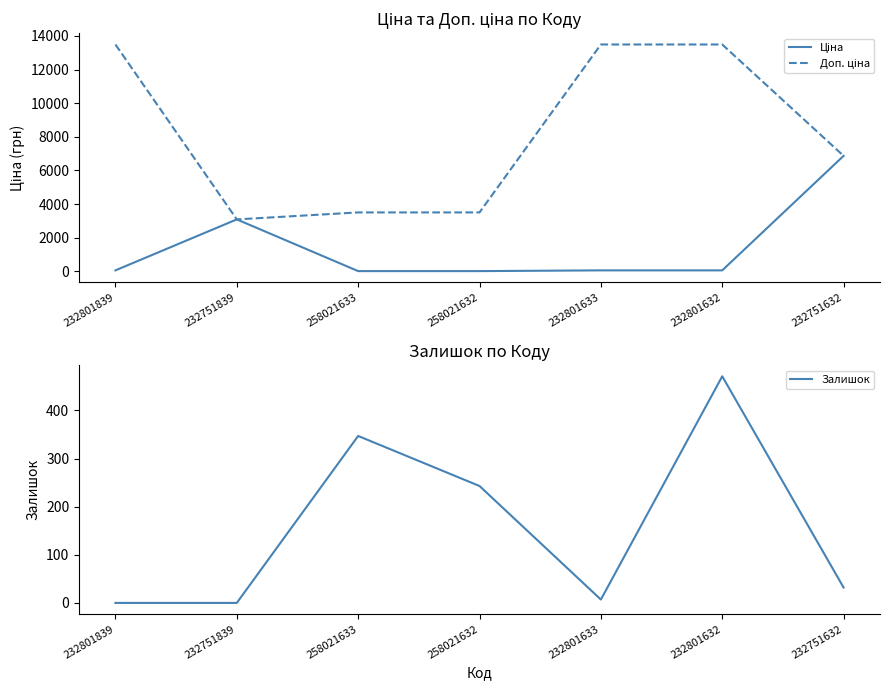

The Ціна series shows 1392.3 at 232751839. True or false?

False